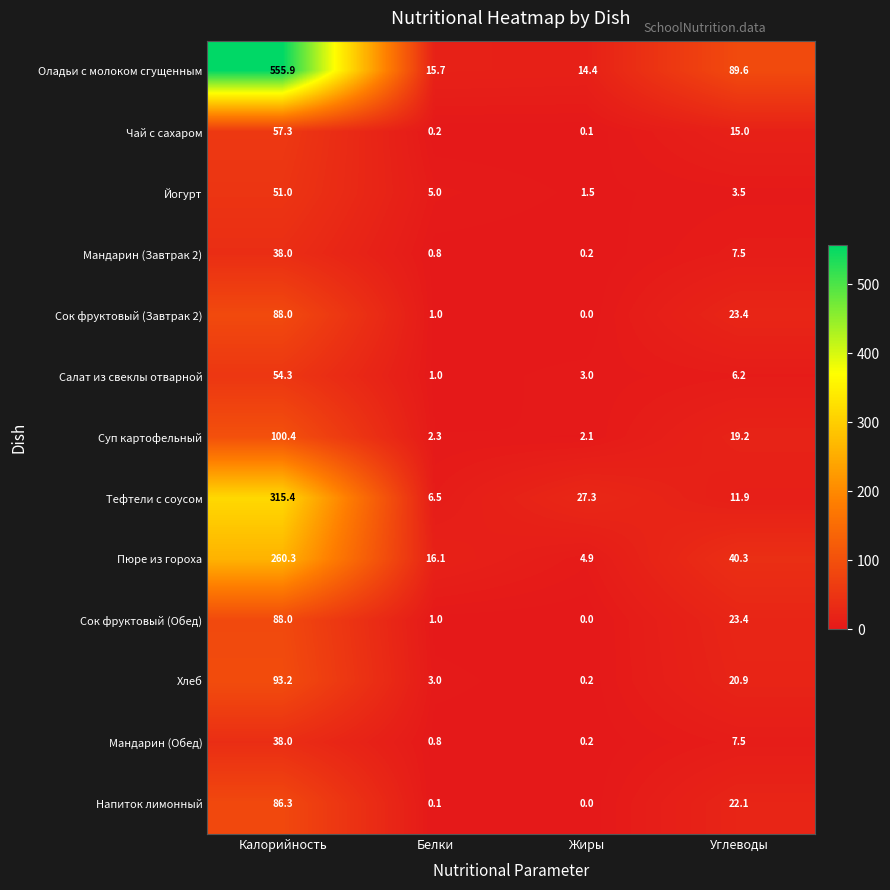

At which label does Йогурт reach its minimum?

Жиры